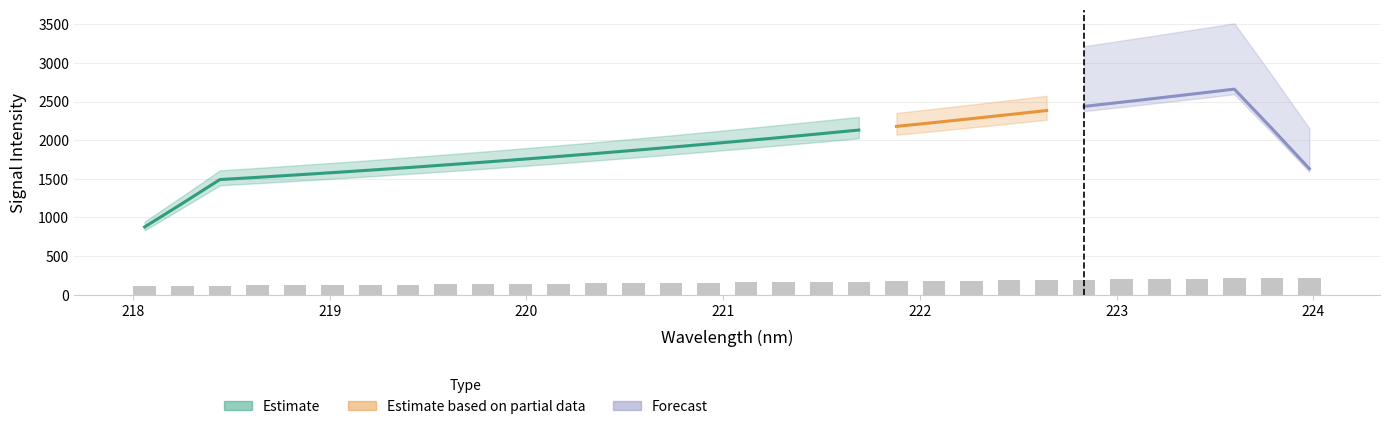

What position from the right is 224?

1